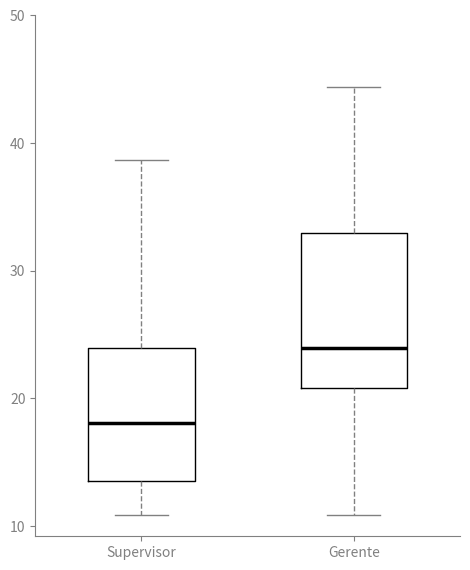

Where does the upper whisker of the box for Gerente end on the y-axis? The values are not printed on the chart, so give them approximately, as read against the axis.

44